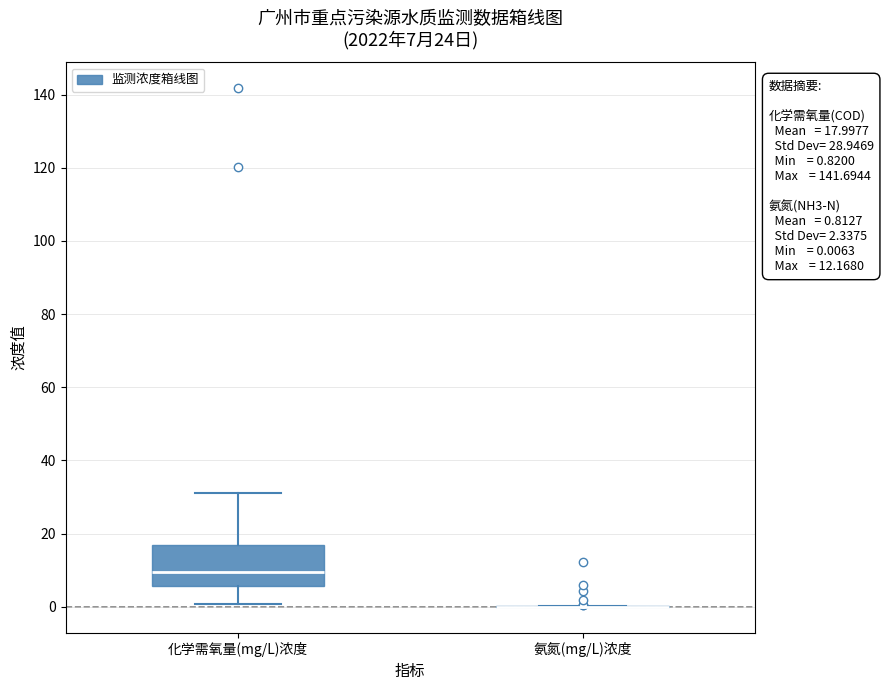

Which box is the tallest, from its lower edge to its upper edge?

化学需氧量(mg/L)浓度